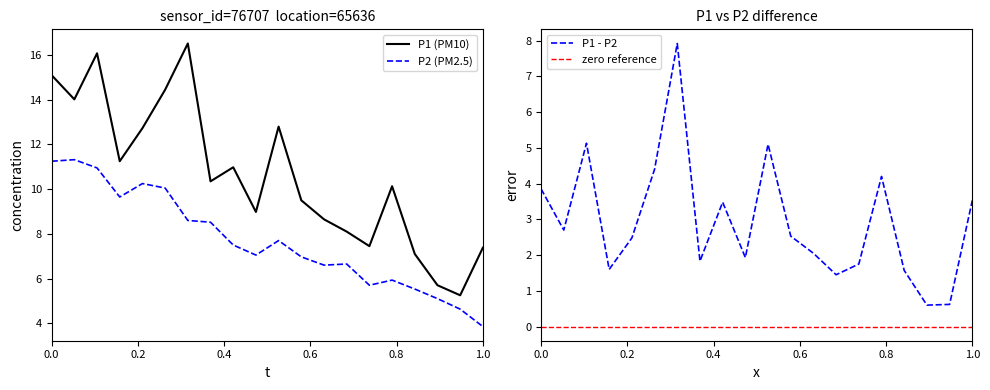

True or false: P2 (PM2.5) and P1 (PM10) intersect in this chart.

False